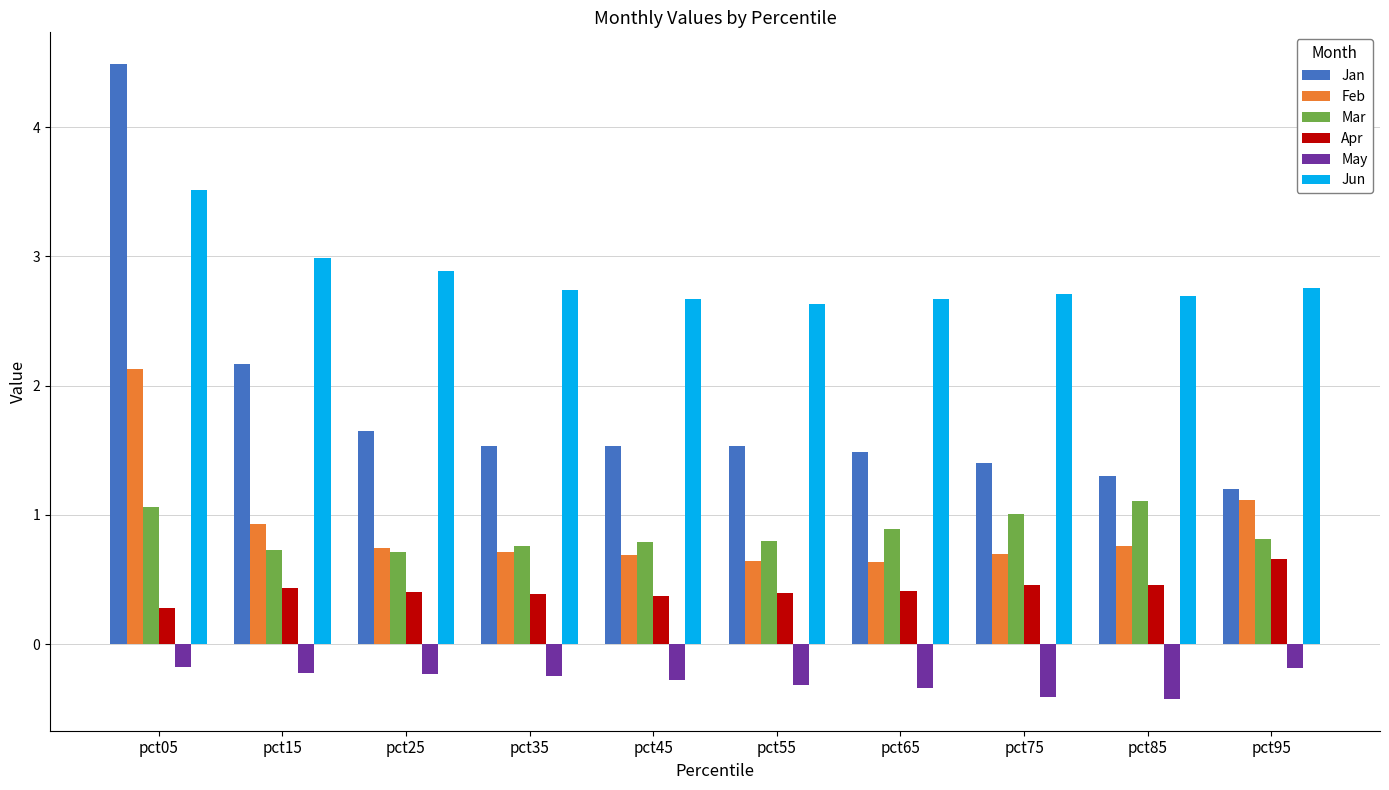

At pct35, list the series in order from smallest to largest.

May, Apr, Feb, Mar, Jan, Jun